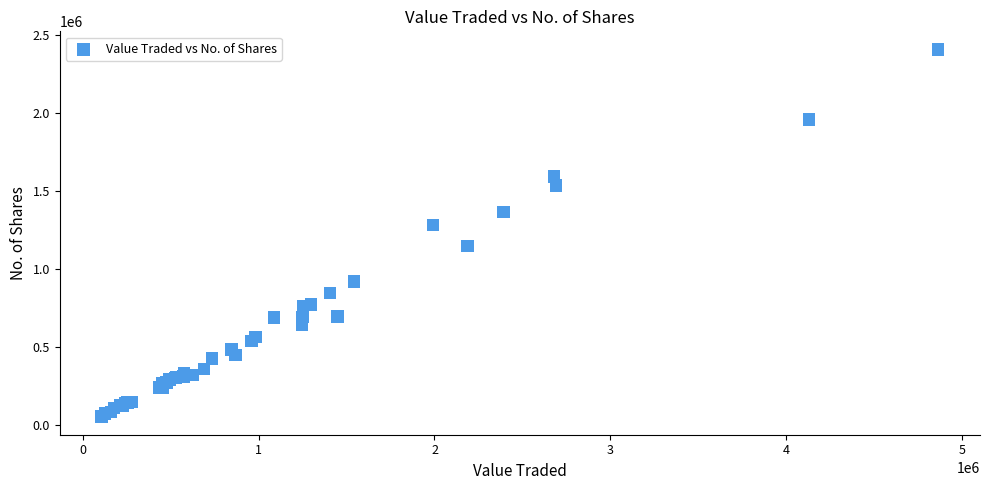

What Y value in the scatter plot is closest to 1231811?

1284488